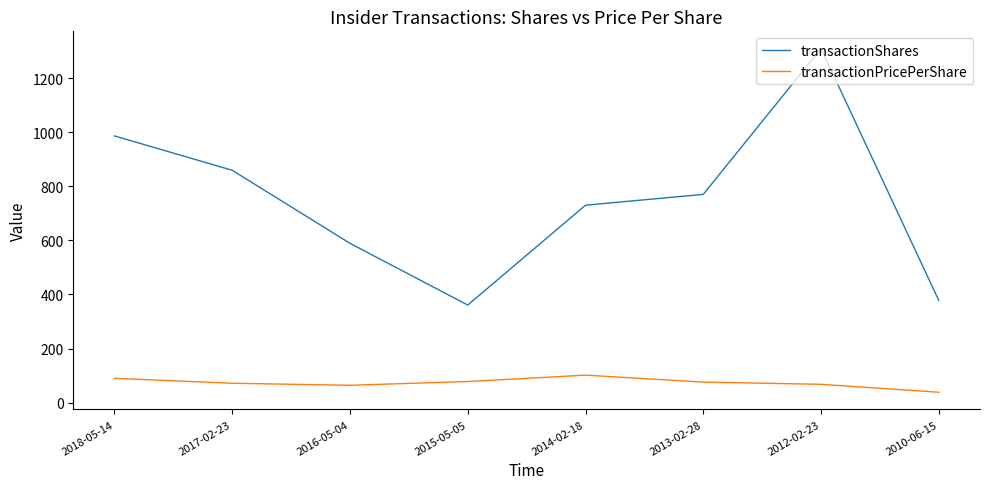

What is the difference between the transactionShares values at 2014-02-18 and 2015-05-05?

369.0